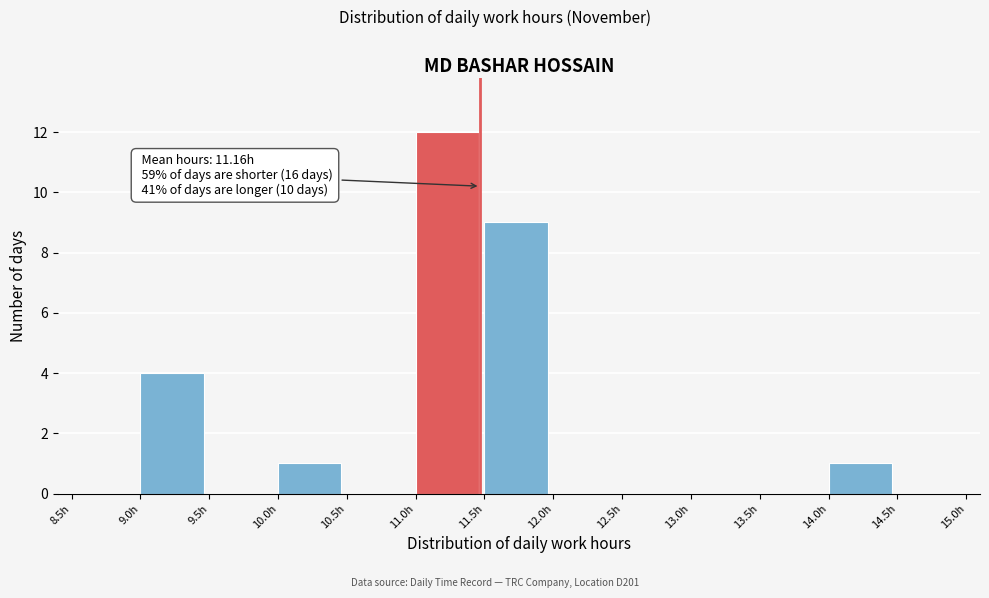

Which range on the x-axis has the tallest bar?

11.0 to 11.5